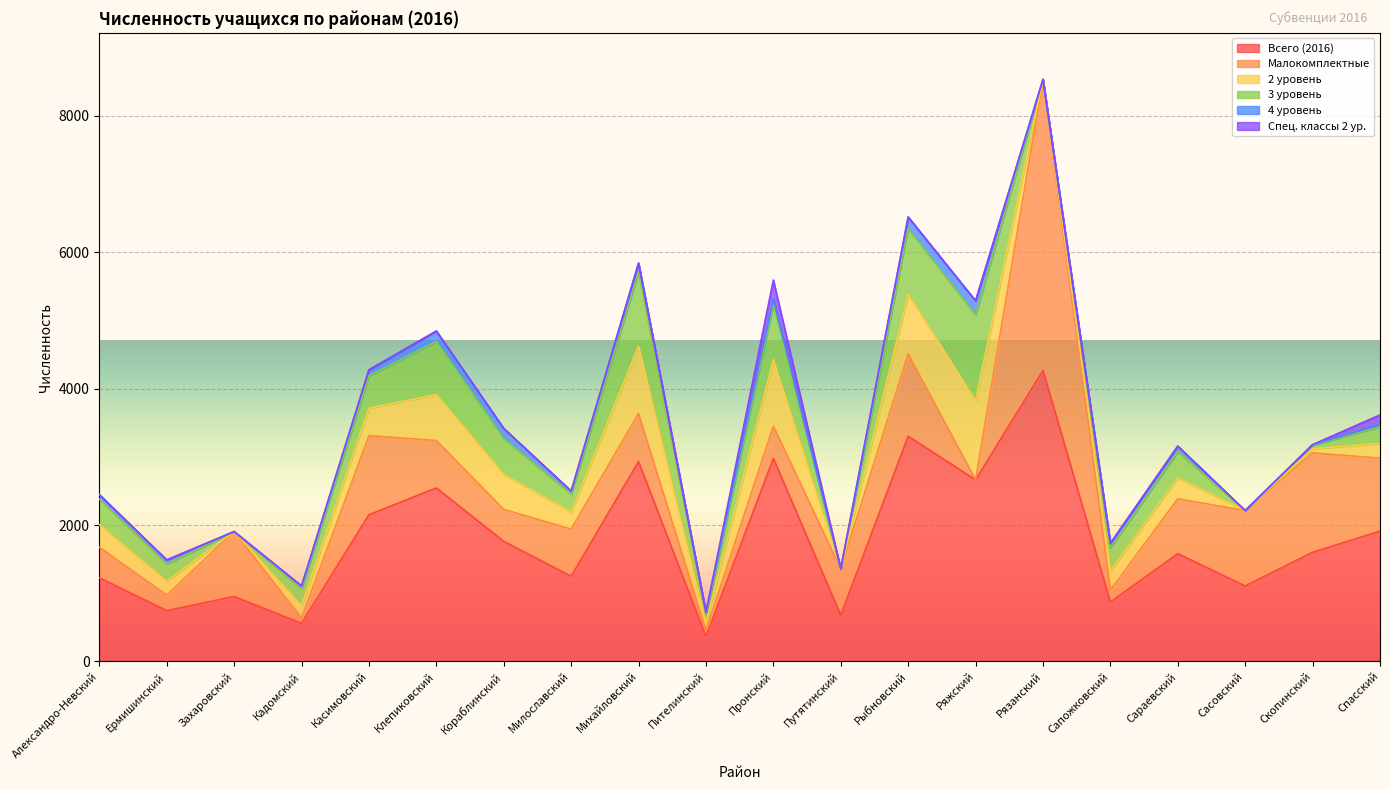

What is the difference between the maximum and minimum values in the Малокомплектные series?

4267